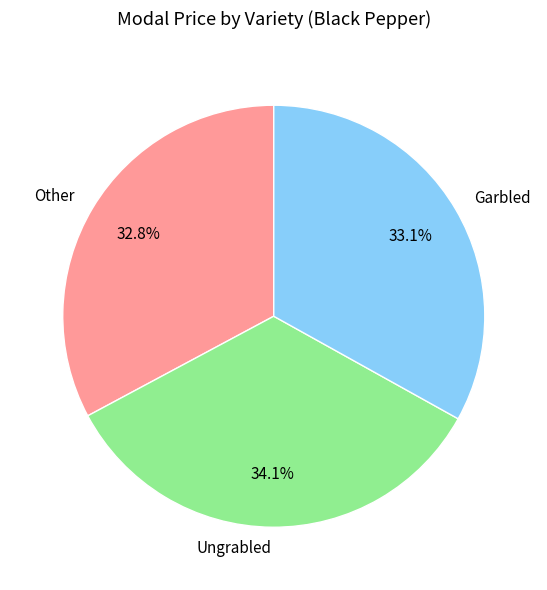

How many segments does this pie chart have?

3